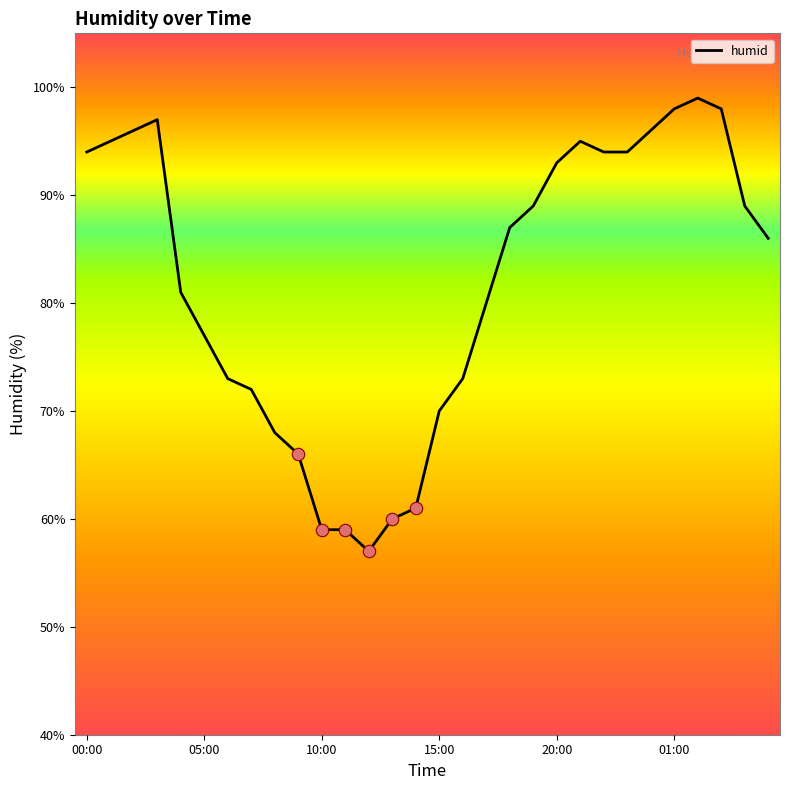

What is the maximum value shown in the chart?

99